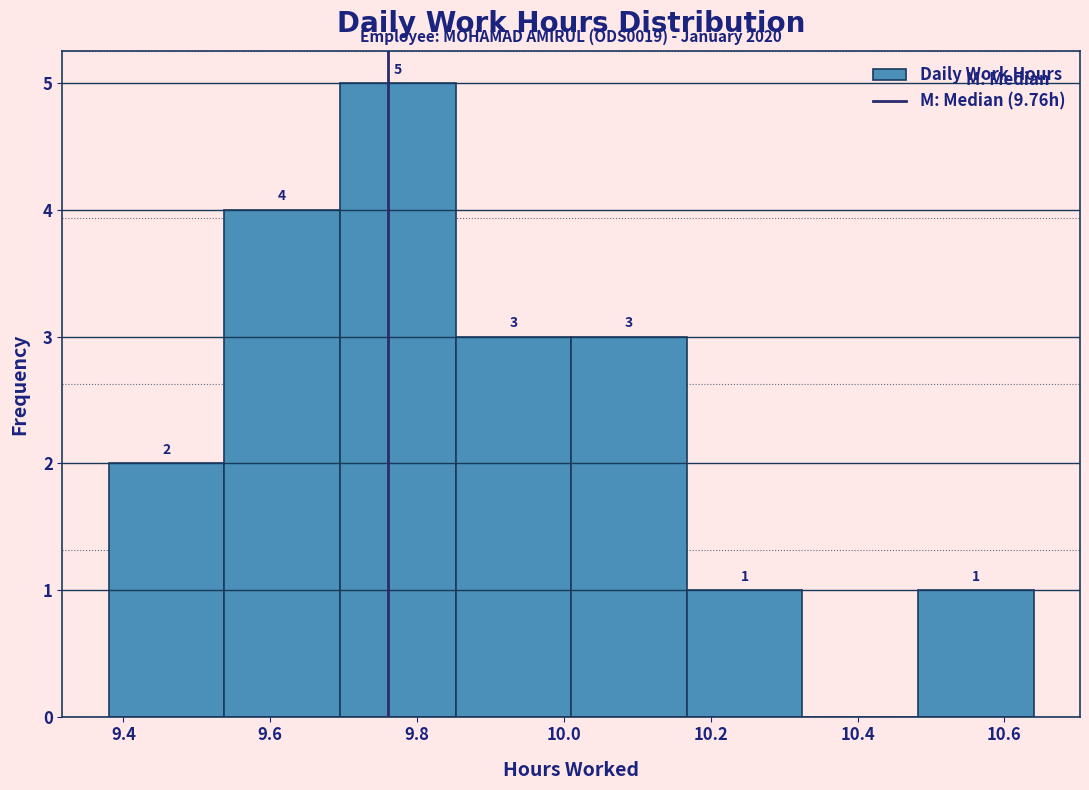

Over which range of the x-axis is the bar tallest?

9.70 to 9.86